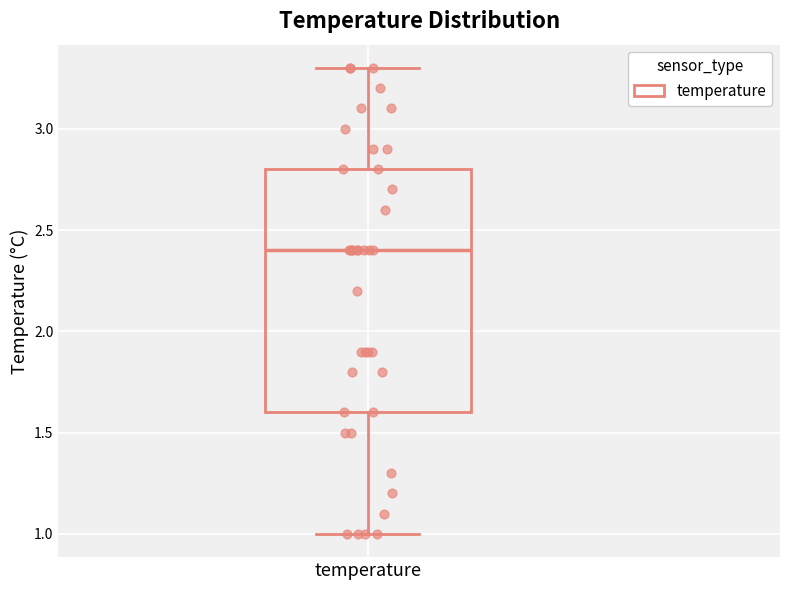

Read this box plot against the y-axis: the position of the median line, the range covered by the box, and the ends of both whiskers. The values are not printed on the chart, so give them approximately, as read against the axis.

median 2.4, box 1.6 to 2.8, whiskers 1.0 to 3.3